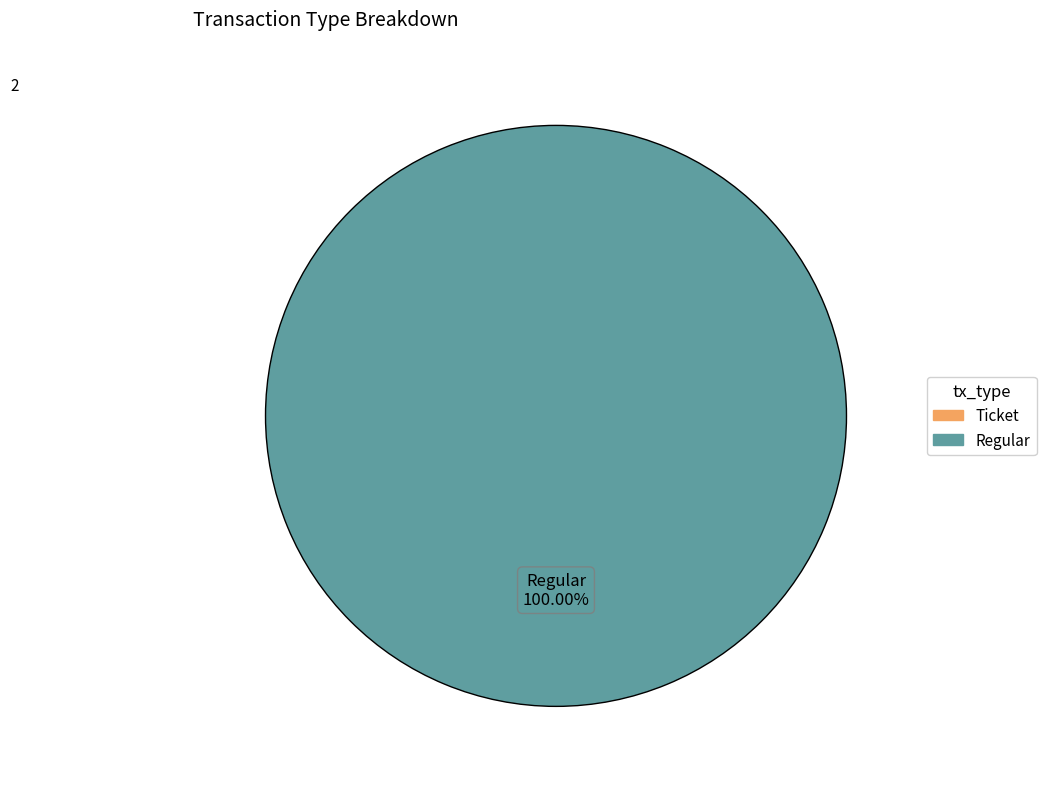

Which slice is the largest?

Regular